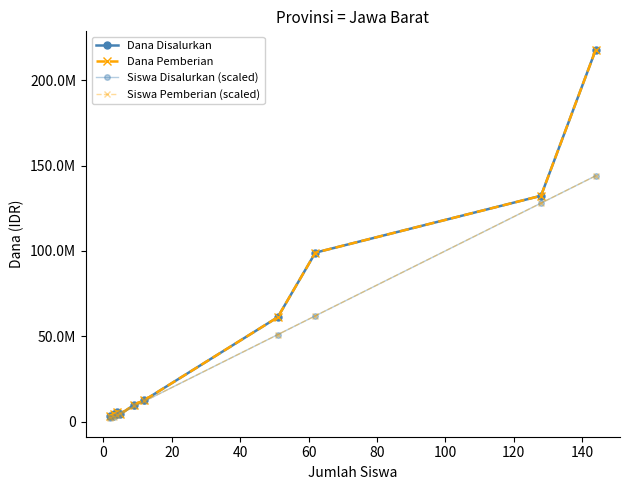

Is this an area chart (filled region under the line)?

No